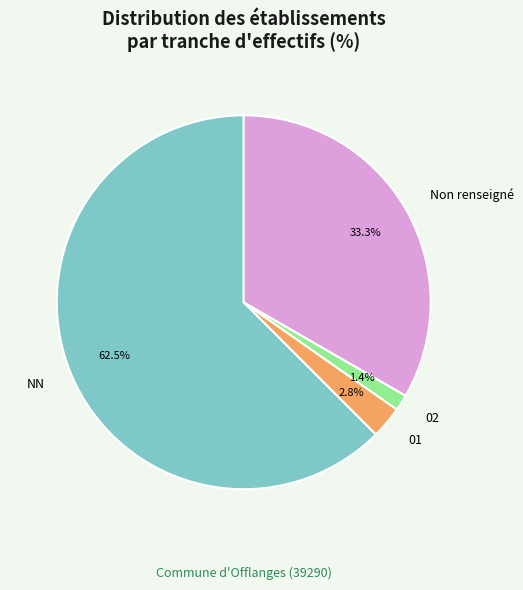

What portion of the pie excludes 02?

98.6%